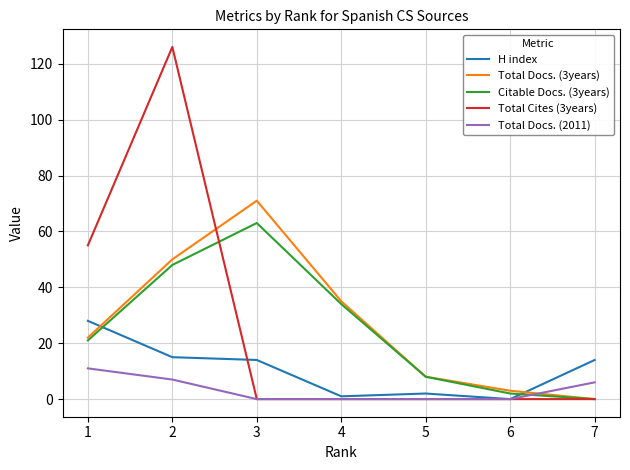

Which series ends up on top after the final intersection of Total Docs. (3years) and H index?

H index